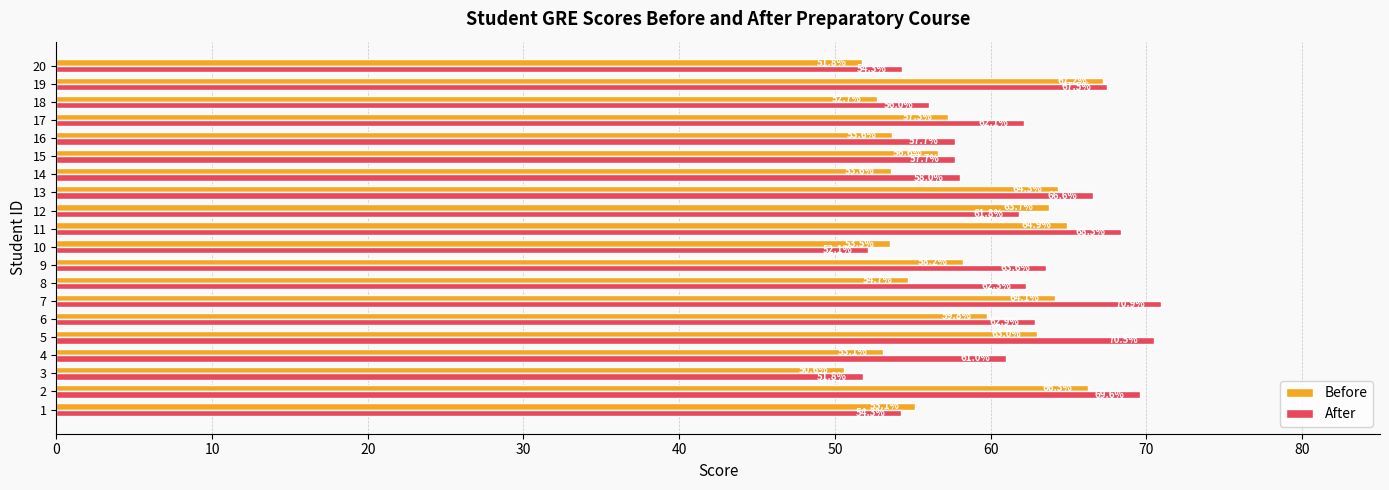

What value does the Before series have at 10?

53.5